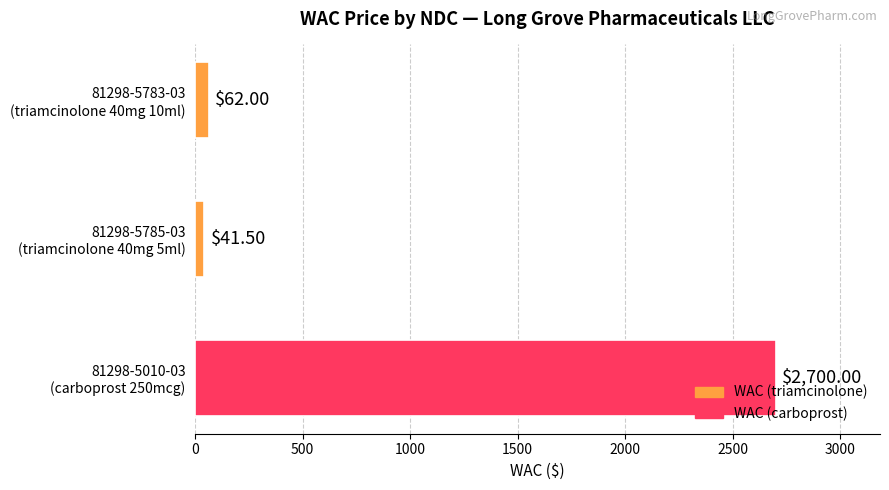

Are the bars grouped side by side (vs. stacked)?

No